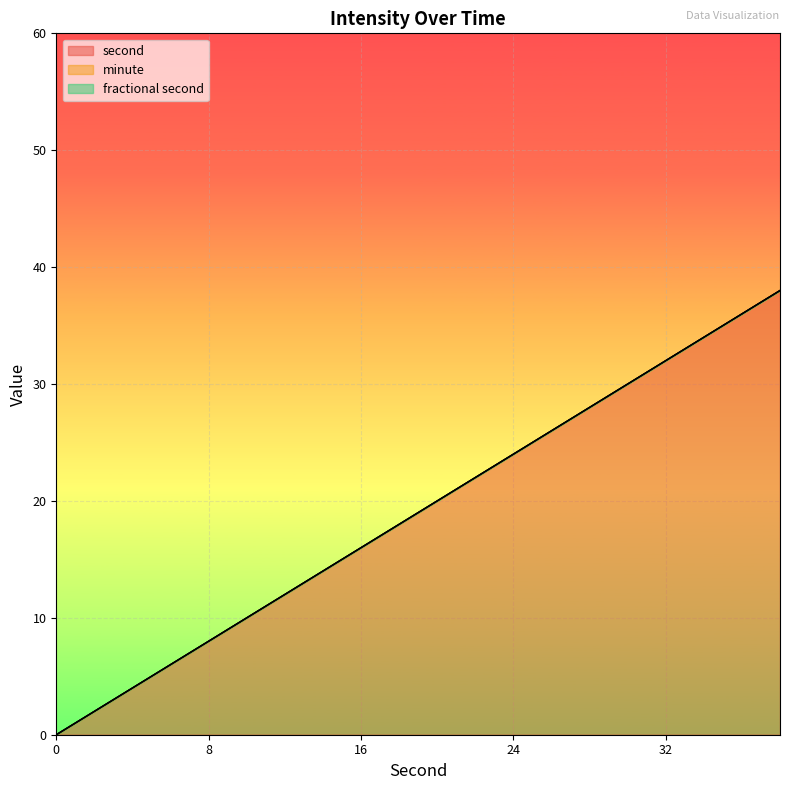

True or false: minute and fractional second intersect in this chart.

False